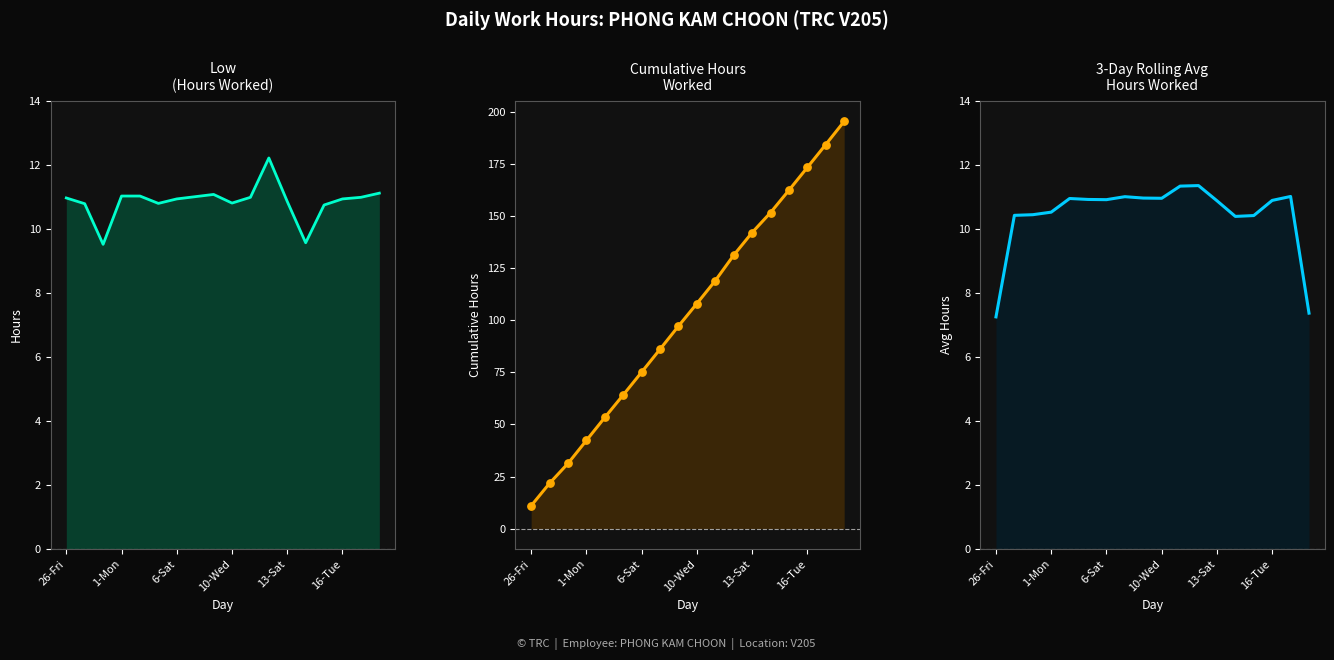

Is the value of Cumulative Hours at 13-Sat greater than the value of Low (Hours Worked) at 13?

Yes